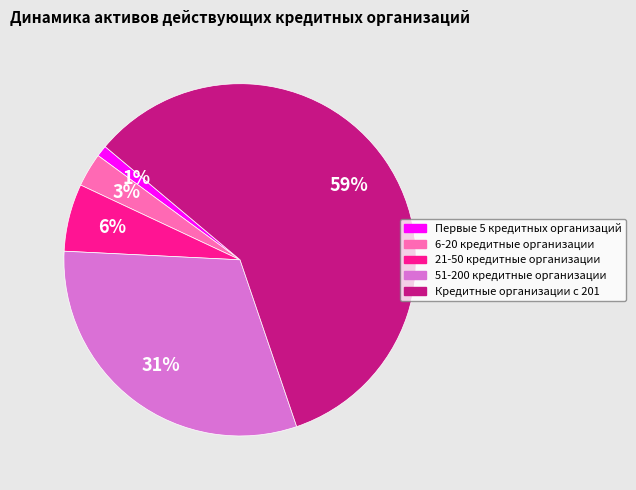

How many segments does this pie chart have?

5